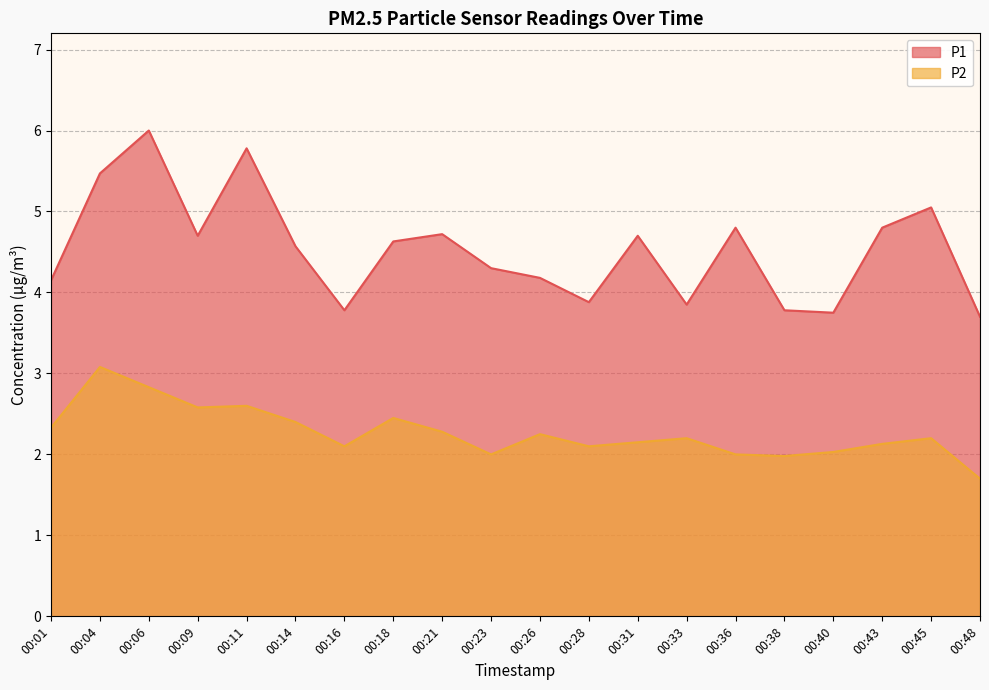

What is the value of the P1 point at the 19th from the left?

5.0